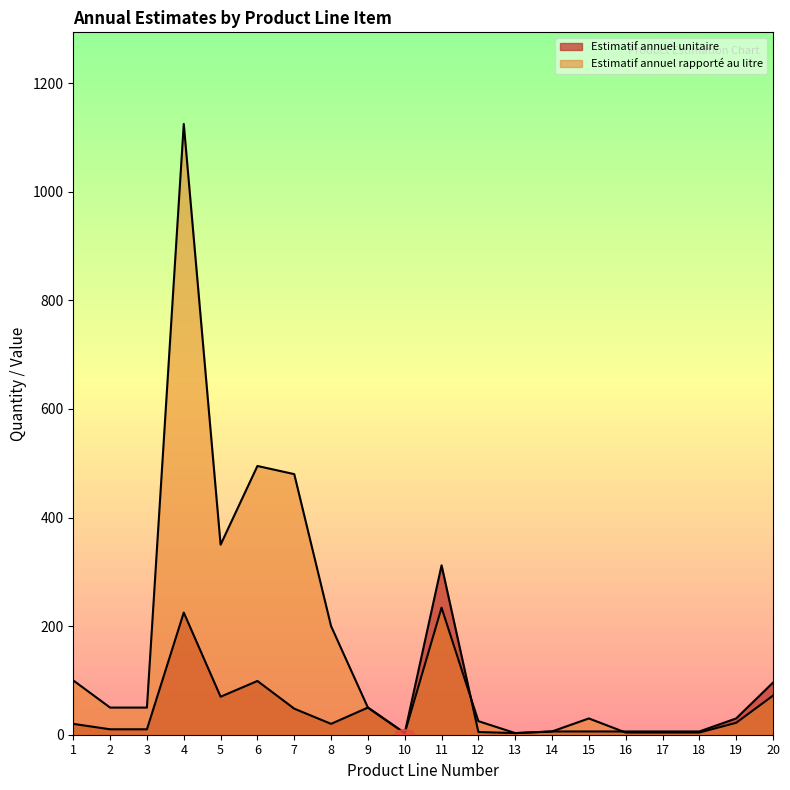

Between 8 and 16, which is larger?

8